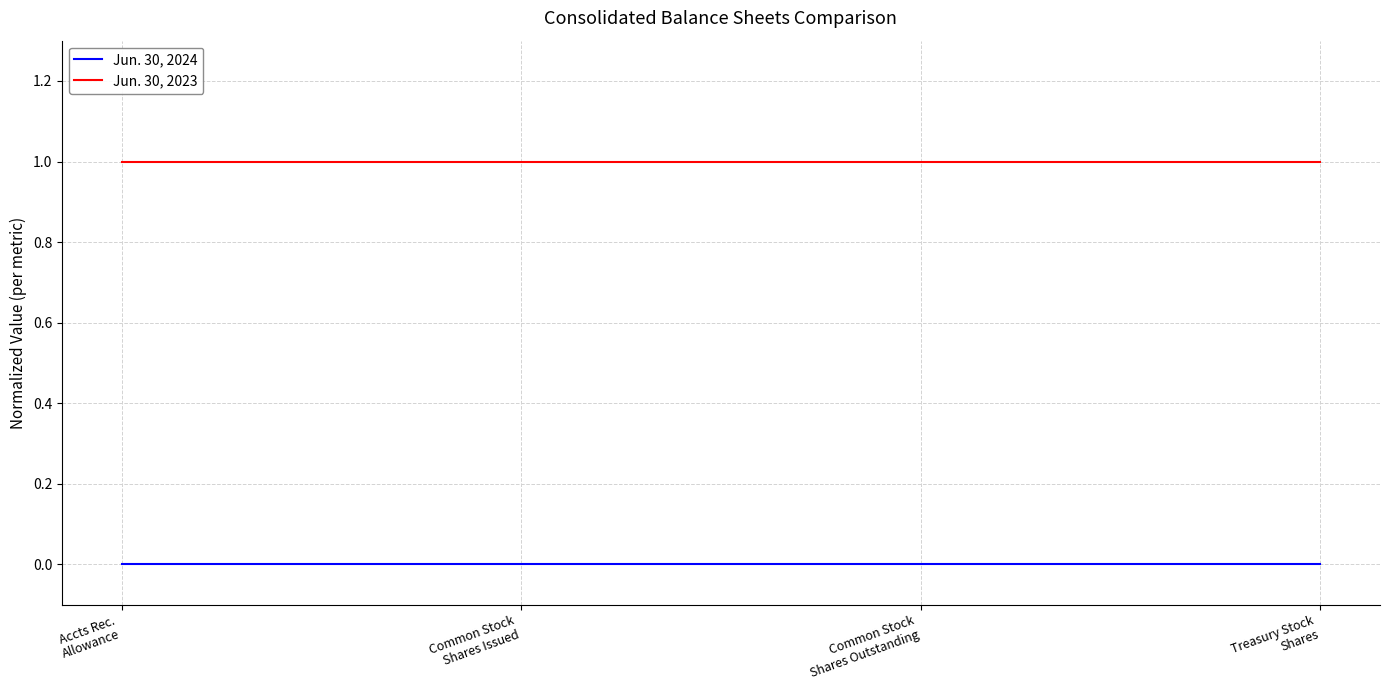

What is the sum of all Jun. 30, 2023 values?

4